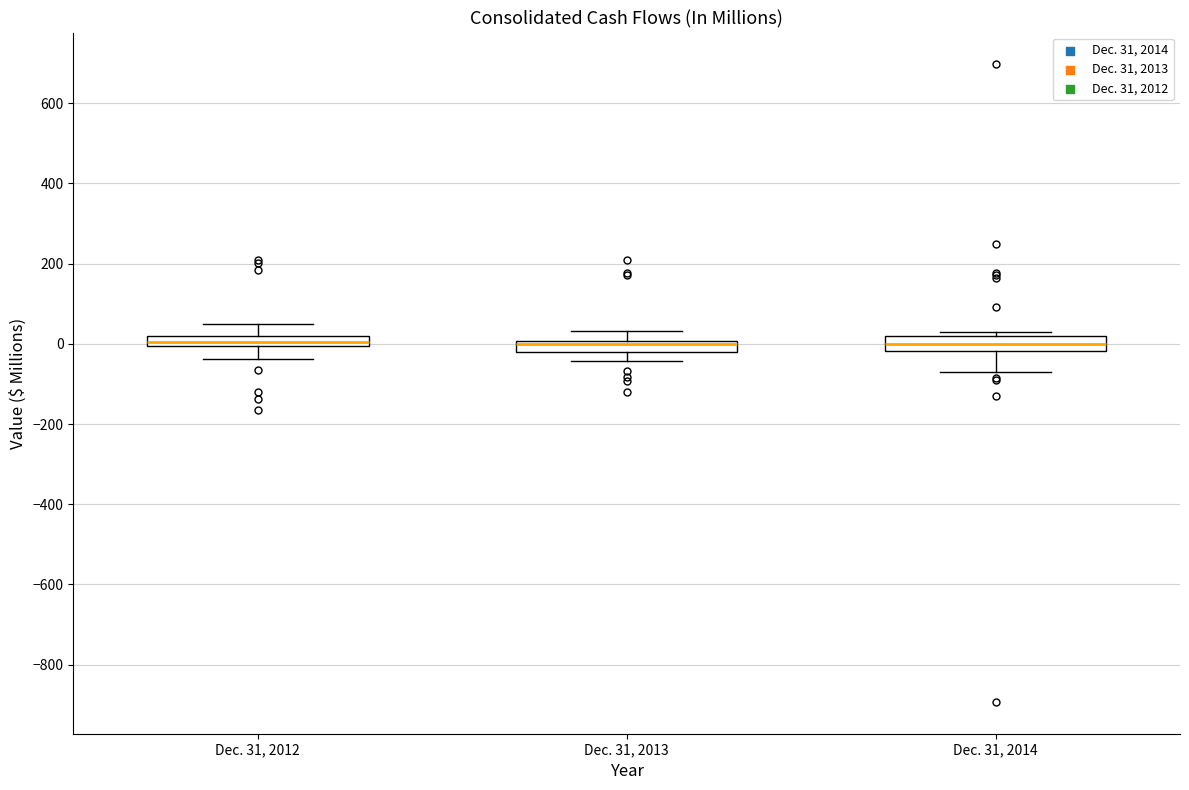

Where is the upper edge of the box for Dec. 31, 2012 on the y-axis? The values are not printed on the chart, so give them approximately, as read against the axis.

20